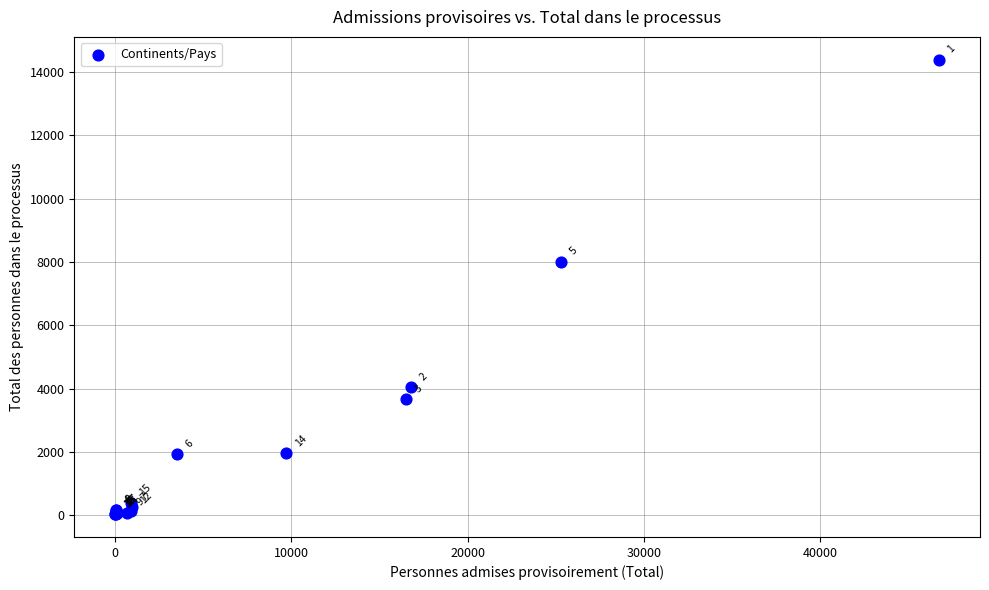

What Y value in the scatter plot is closest to 7208?

8005